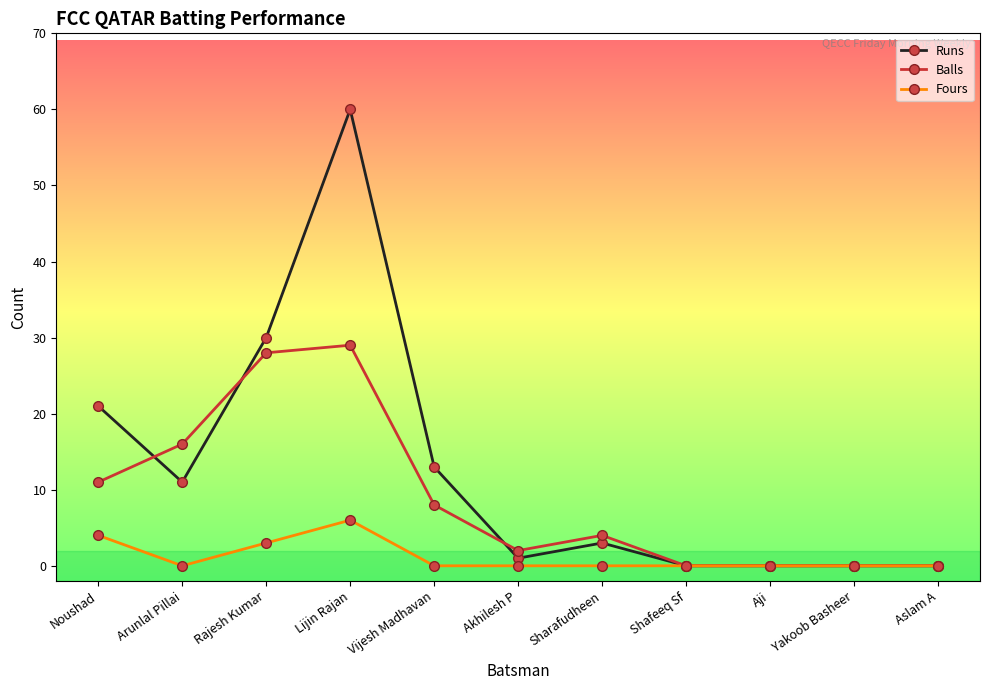

What is the label of the 5th point from the right?

Sharafudheen